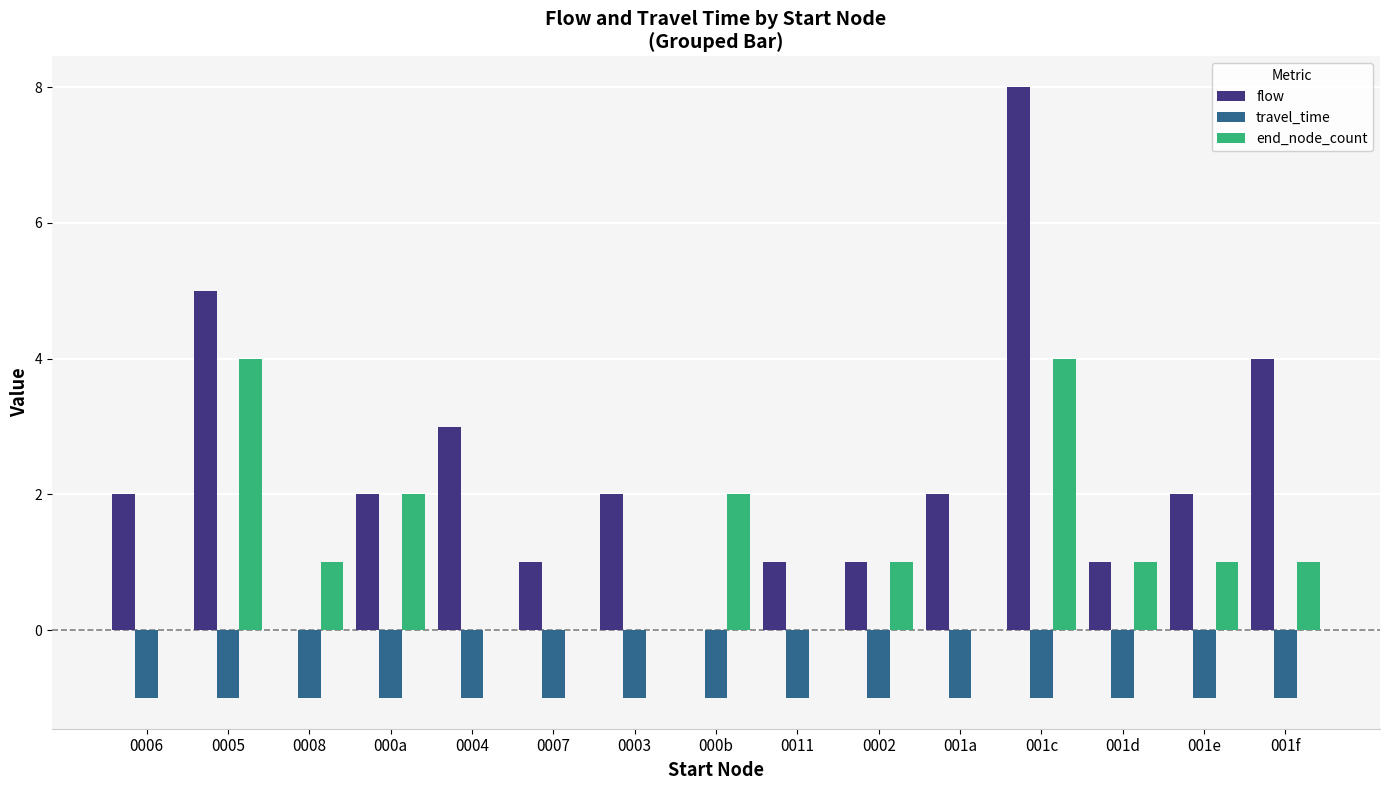

Count the number of data series in this chart.

3